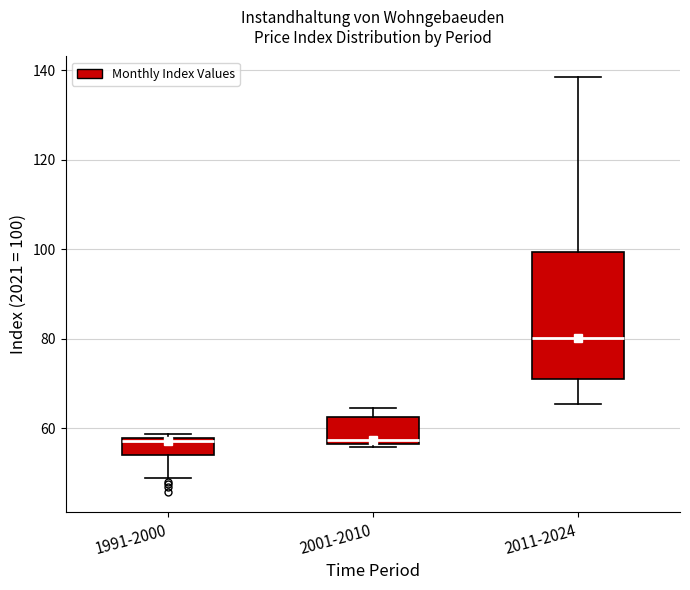

Reading left to right, transcribe this box plot: for each box, give where its median line is, the range the box spans, and where its two whiskers end, as read against the y-axis. The values are not printed on the chart, so give them approximately, as read against the axis.

1991-2000: median 58 (just below the box's upper edge), box 54 to 58, whiskers 50 to 58 (just above the box's upper edge)
2001-2010: median 58, box 56 to 62, whiskers 56 to 64
2011-2024: median 80, box 72 to 100, whiskers 66 to 138